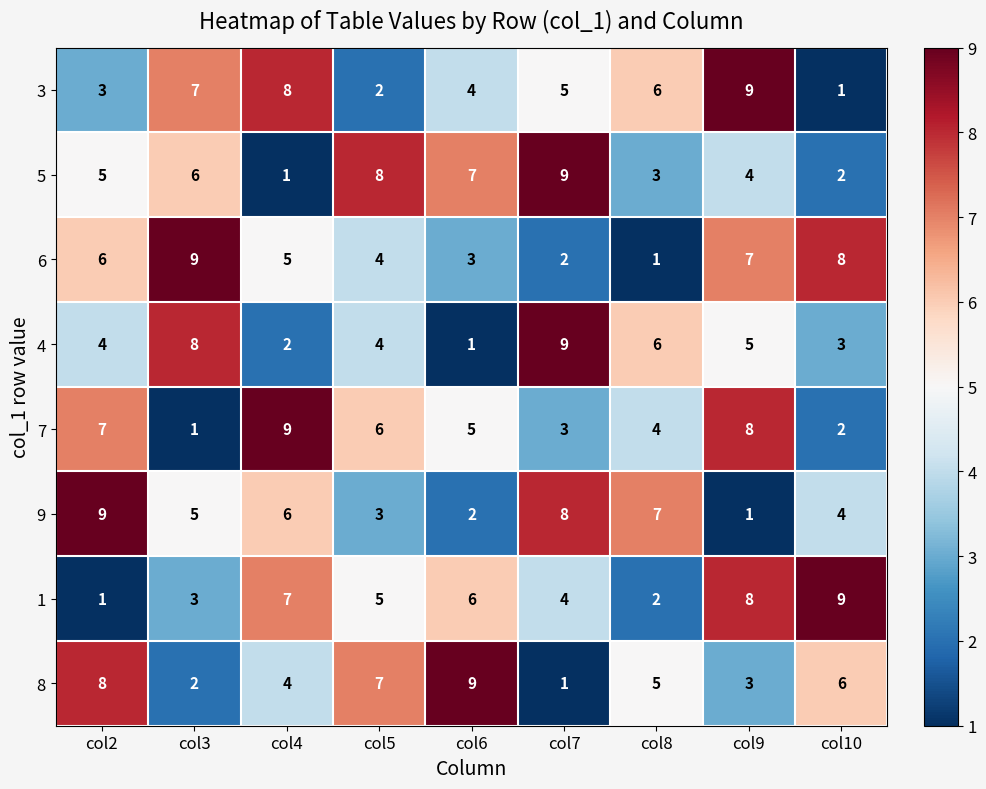

At col4, list the series in order from largest to smallest.

7, 3, 1, 9, 6, 8, 4, 5